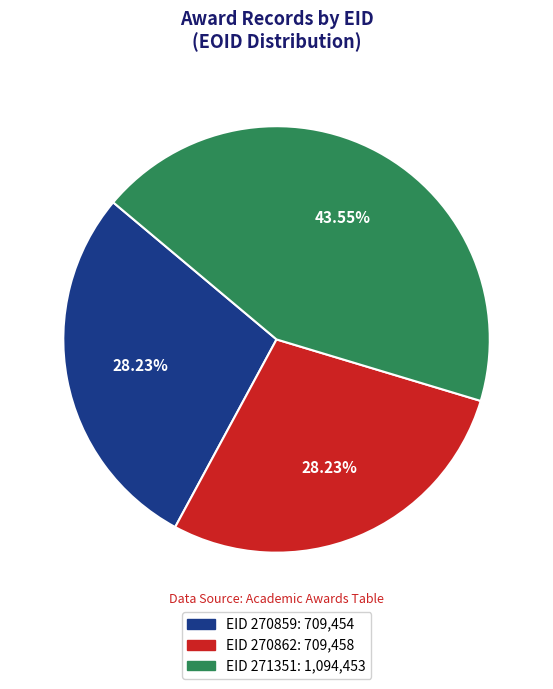

True or false: EID 270862 accounts for 20% of the total.

False